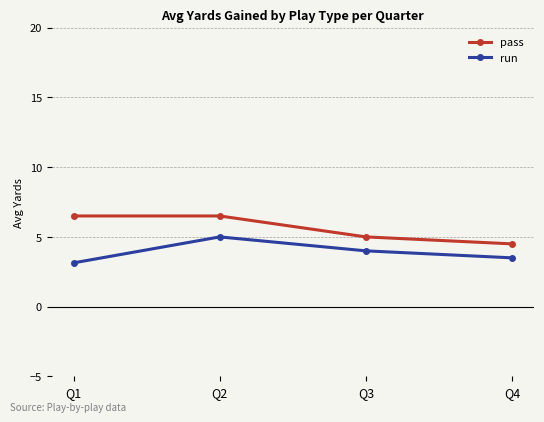

What is the difference between the second highest and second lowest values in the pass series?

1.5